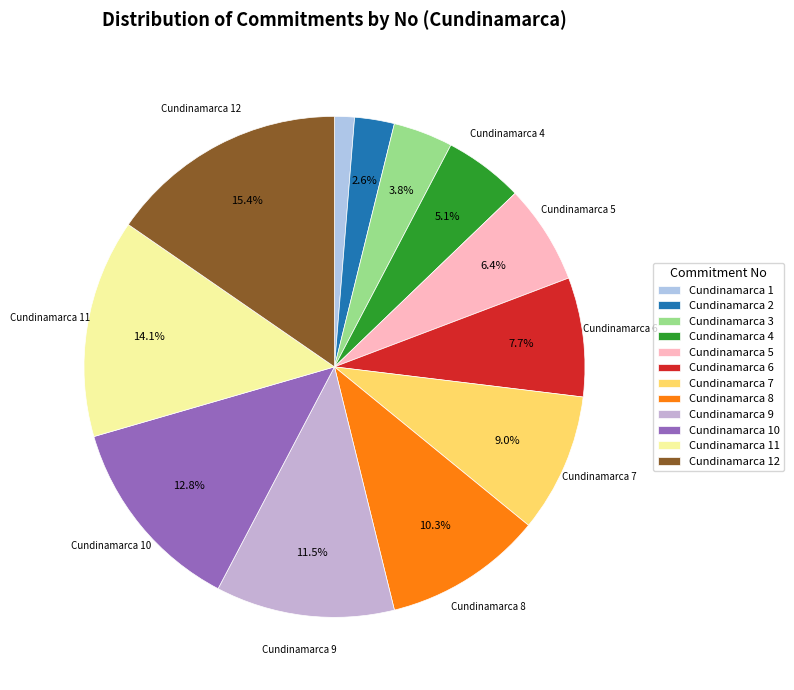

What percentage is the Cundinamarca 2 slice, to the nearest percent?

3%